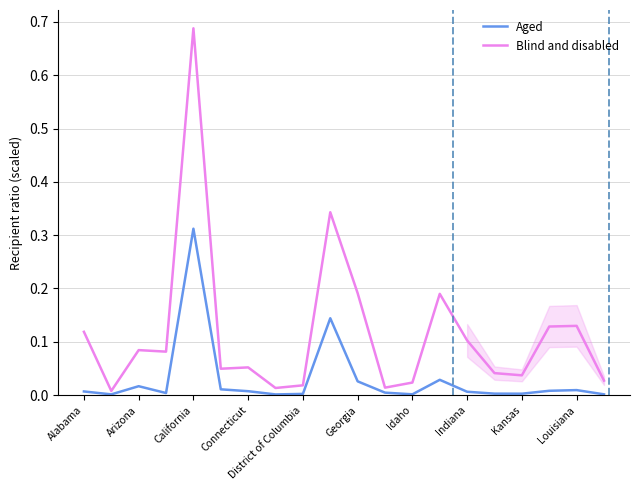

Is the value of Blind and disabled at Louisiana greater than the value of Aged at Indiana?

Yes